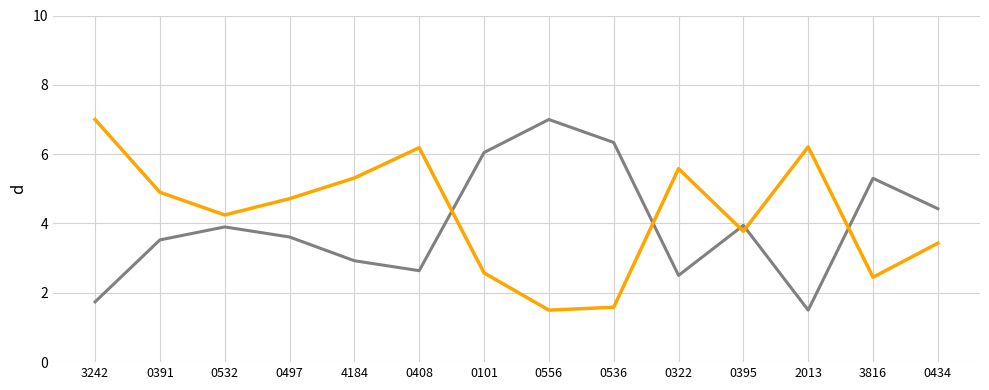

What position from the left is 0322?

10